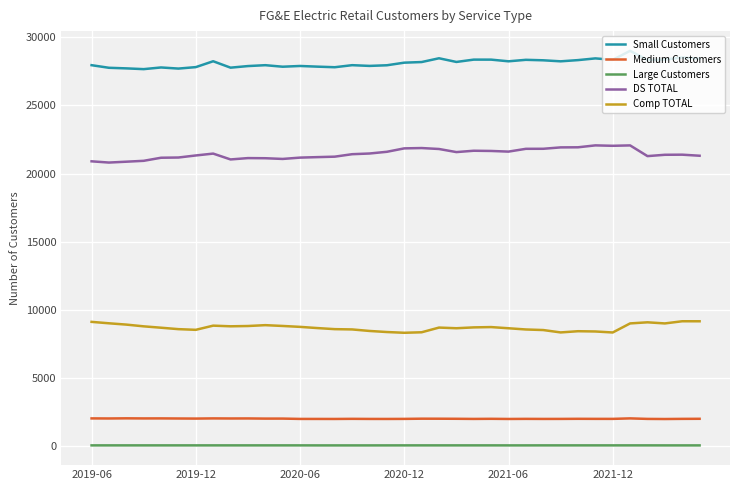

Rank the series by their maximum value, from highest to lowest.

Small Customers, DS TOTAL, Comp TOTAL, Medium Customers, Large Customers